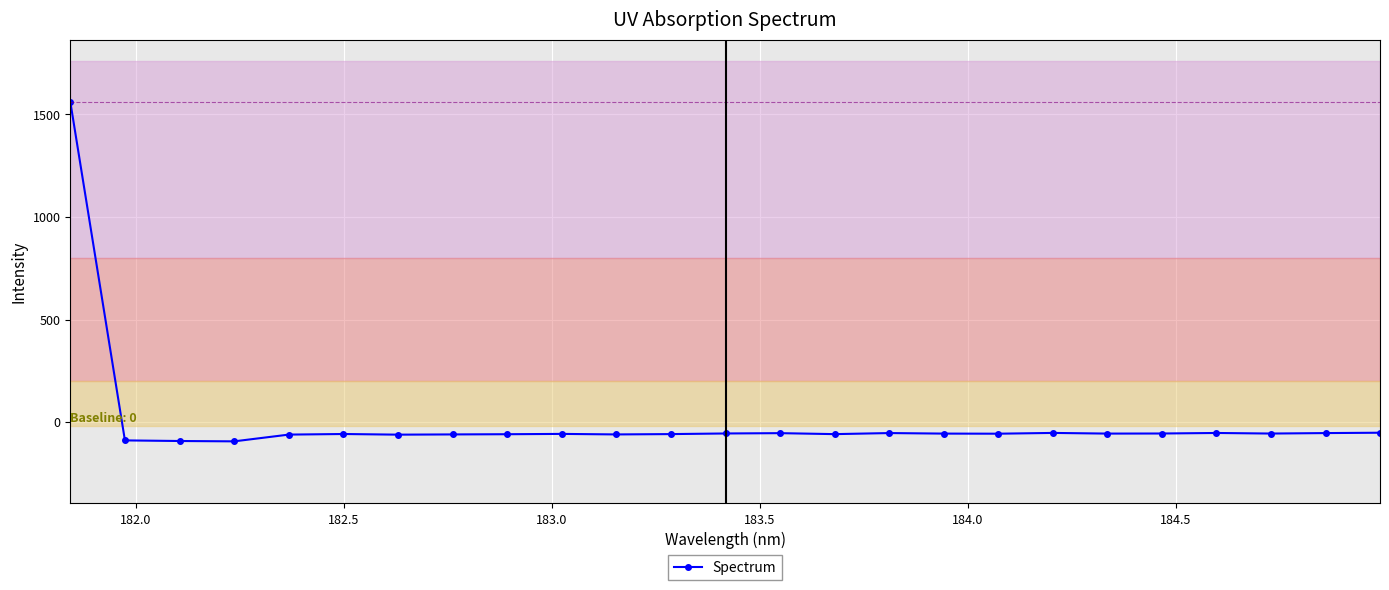

What is the minimum value shown in the chart?

-94.2